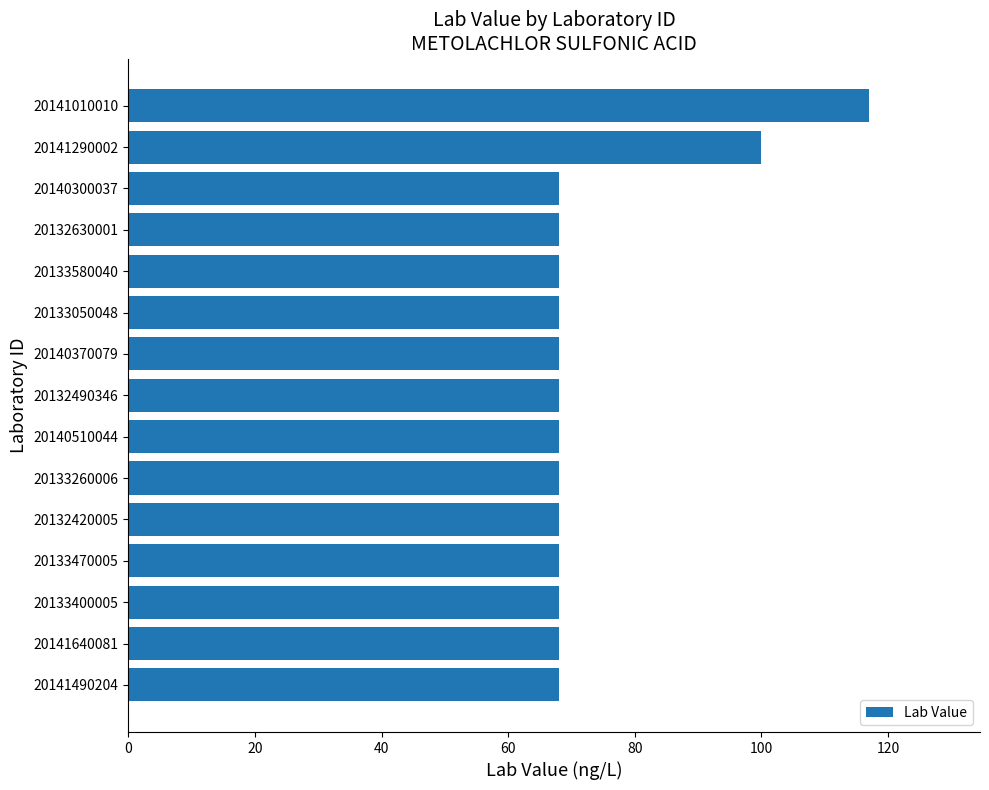

Which label corresponds to the largest value in the chart?

20141010010